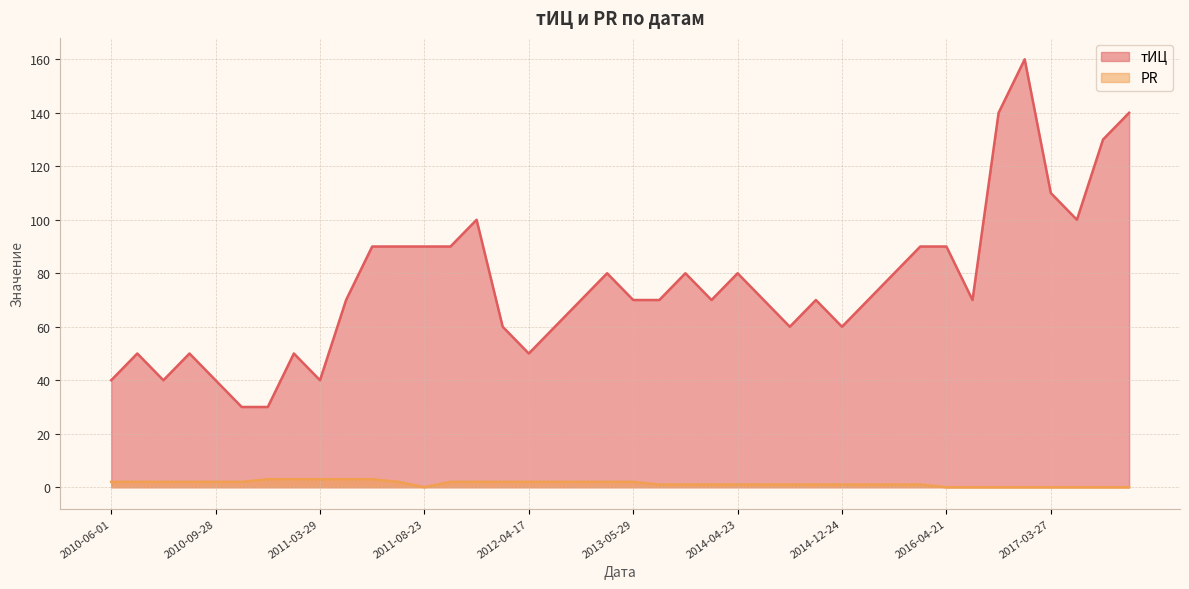

Rank the series at 2010-08-10 from highest to lowest value.

тИЦ, PR